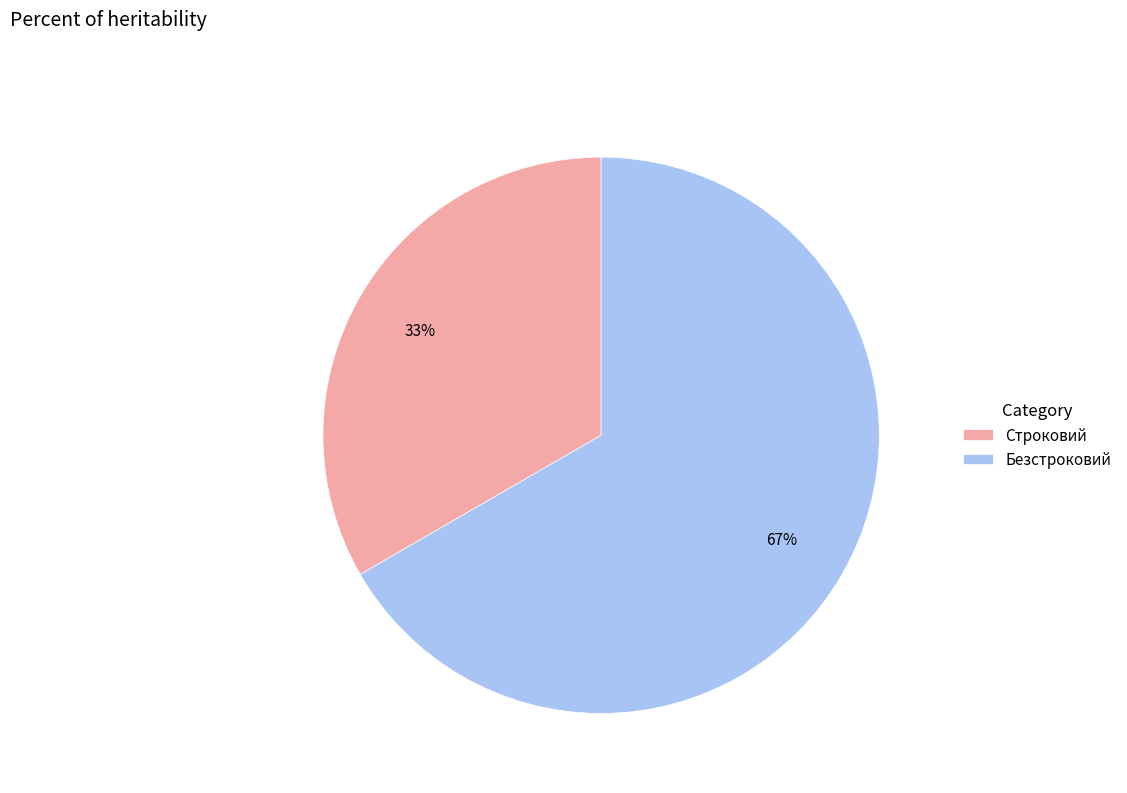

Which category has the biggest portion of the pie?

Безстроковий